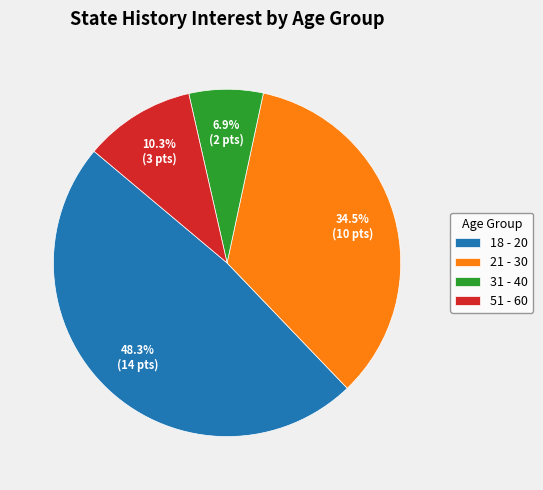

Which slice is the smallest?

31 - 40